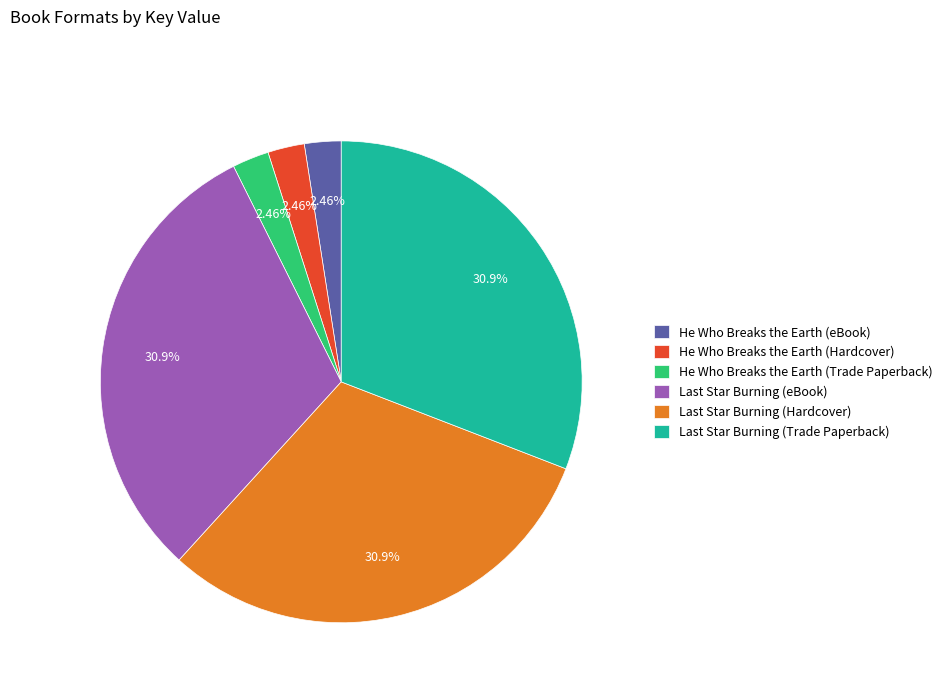

Does any single category account for the majority?

No